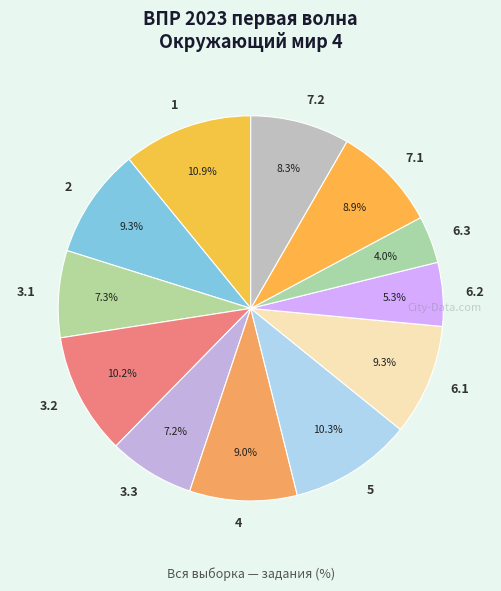

To the nearest percent, what is the combined percentage of 1 and 2?

20%